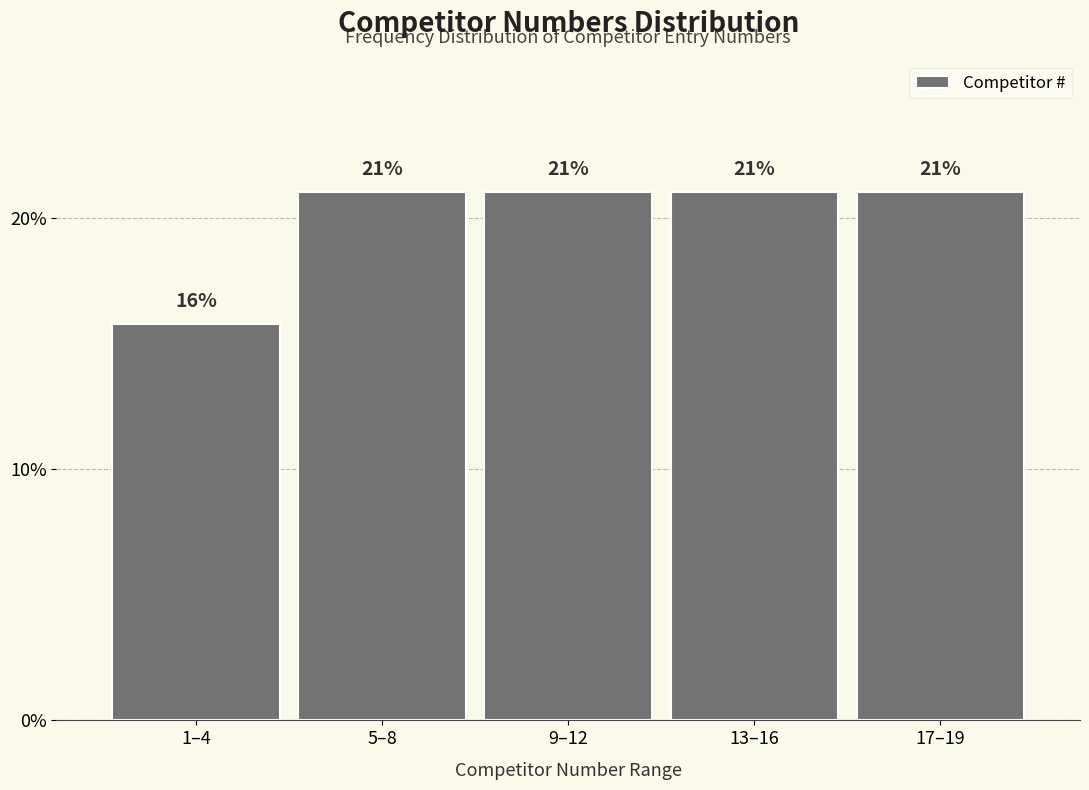

What is the ratio of the value at 17–19 to the value at 1–4?

1.3